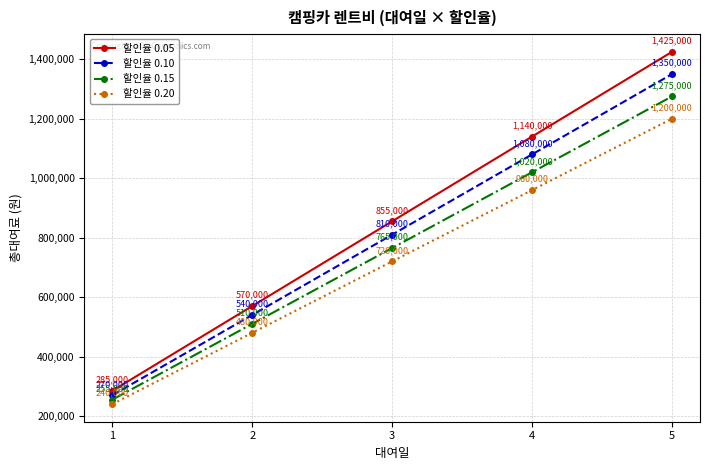

Does the chart have visible grid lines?

Yes